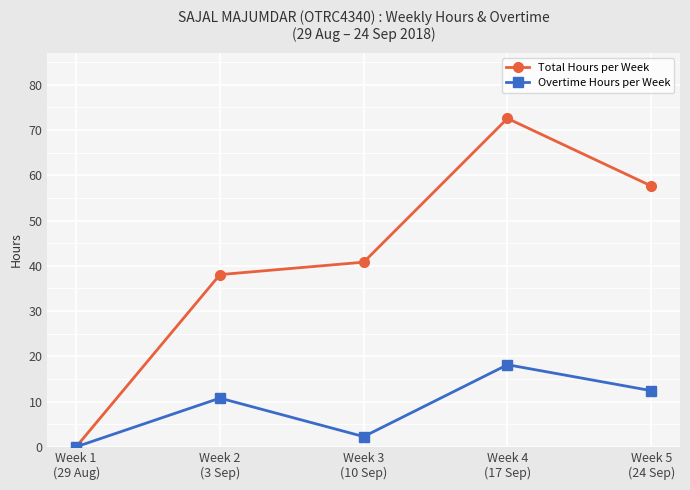

Which series changed the most between Week 1
(29 Aug) and Week 3
(10 Sep)?

Total Hours per Week